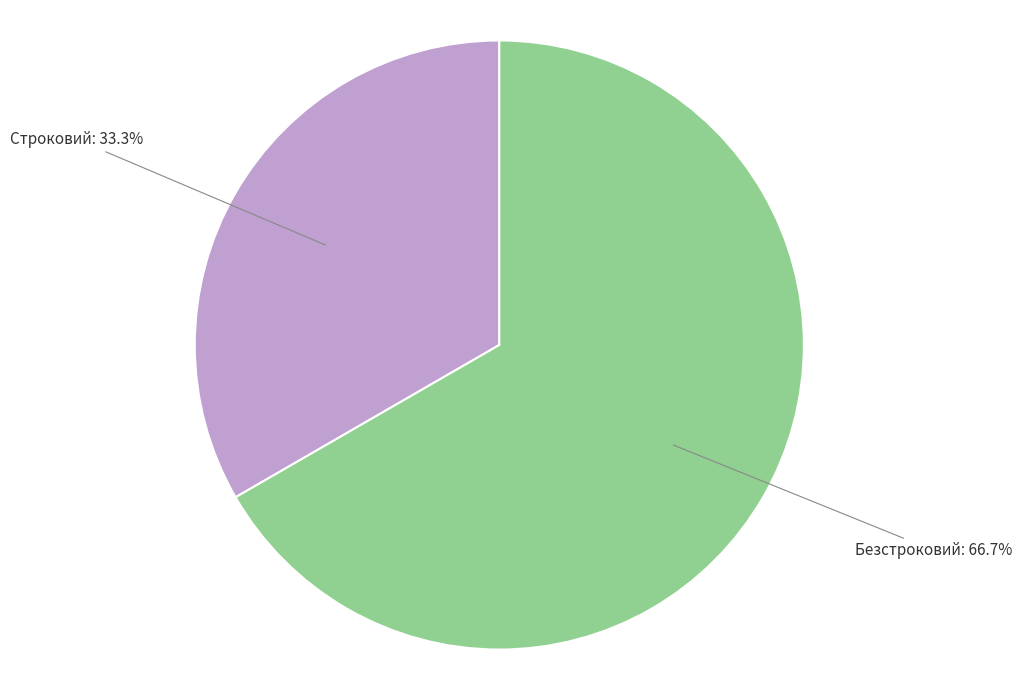

Is there a majority slice in this chart?

Yes